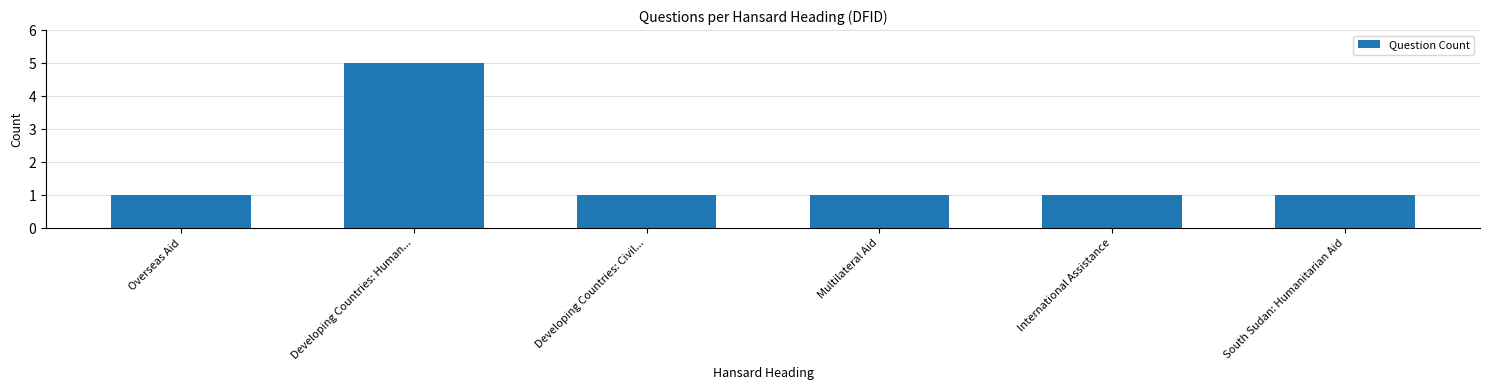

How many values are between 1 and 2?

5